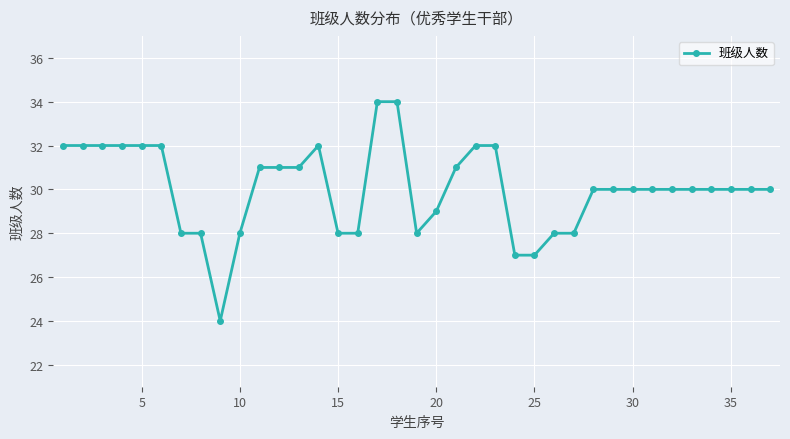

What is the minimum value shown in the chart?

24